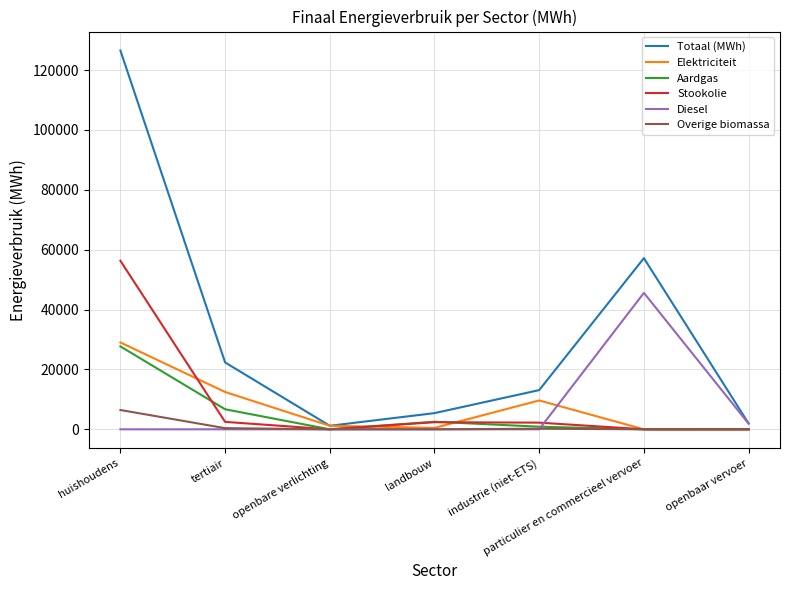

True or false: Aardgas and Stookolie intersect in this chart.

True